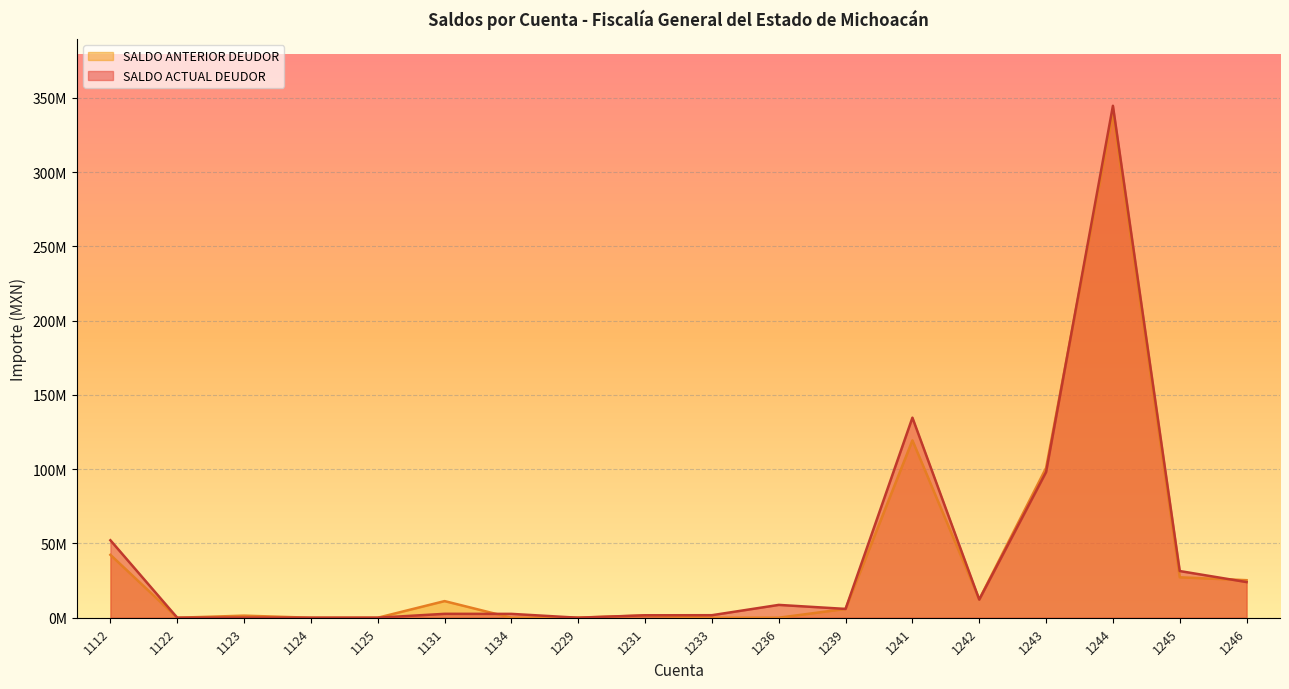

At how many categories does at least one series exceed 57263740?

3